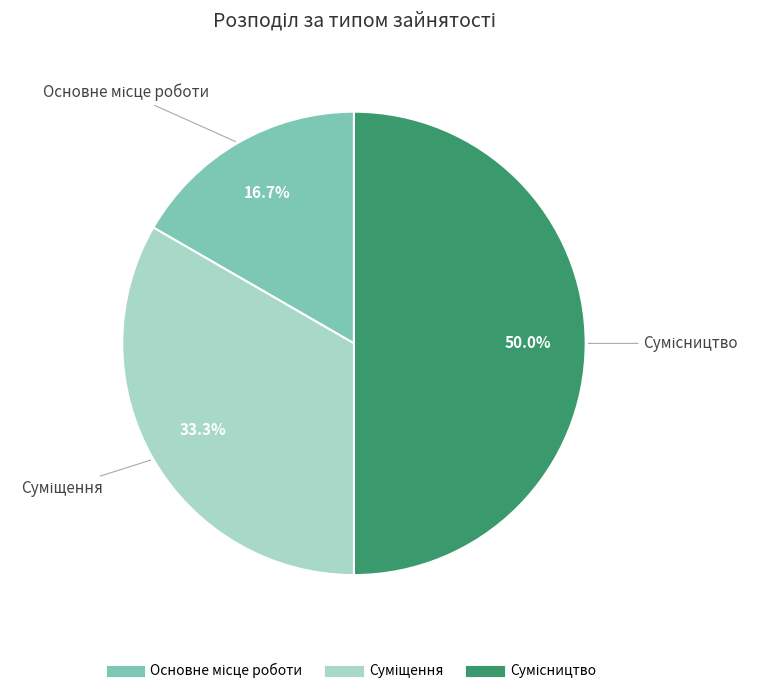

To the nearest percent, what portion does Суміщення represent?

33%